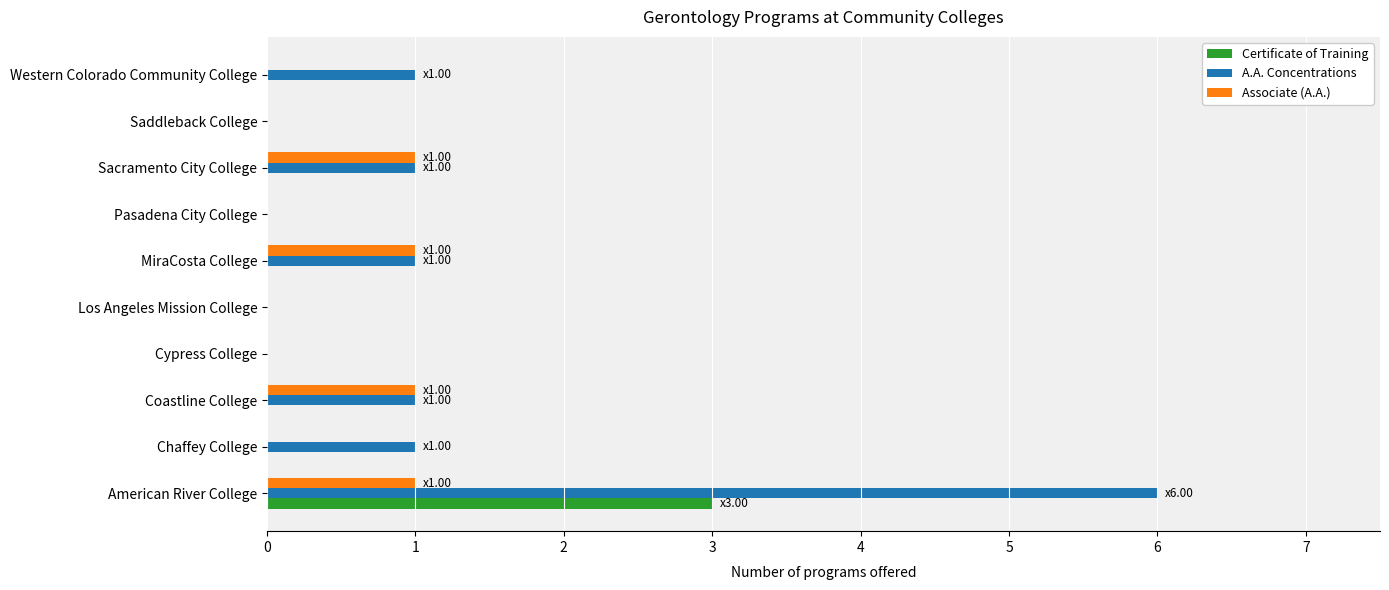

Count the number of data series in this chart.

3